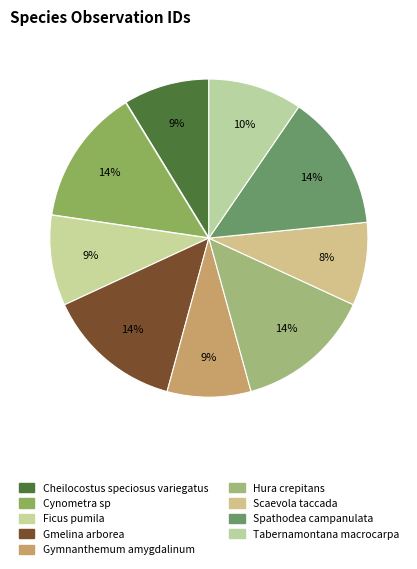

True or false: Scaevola taccada accounts for 8% of the total.

True